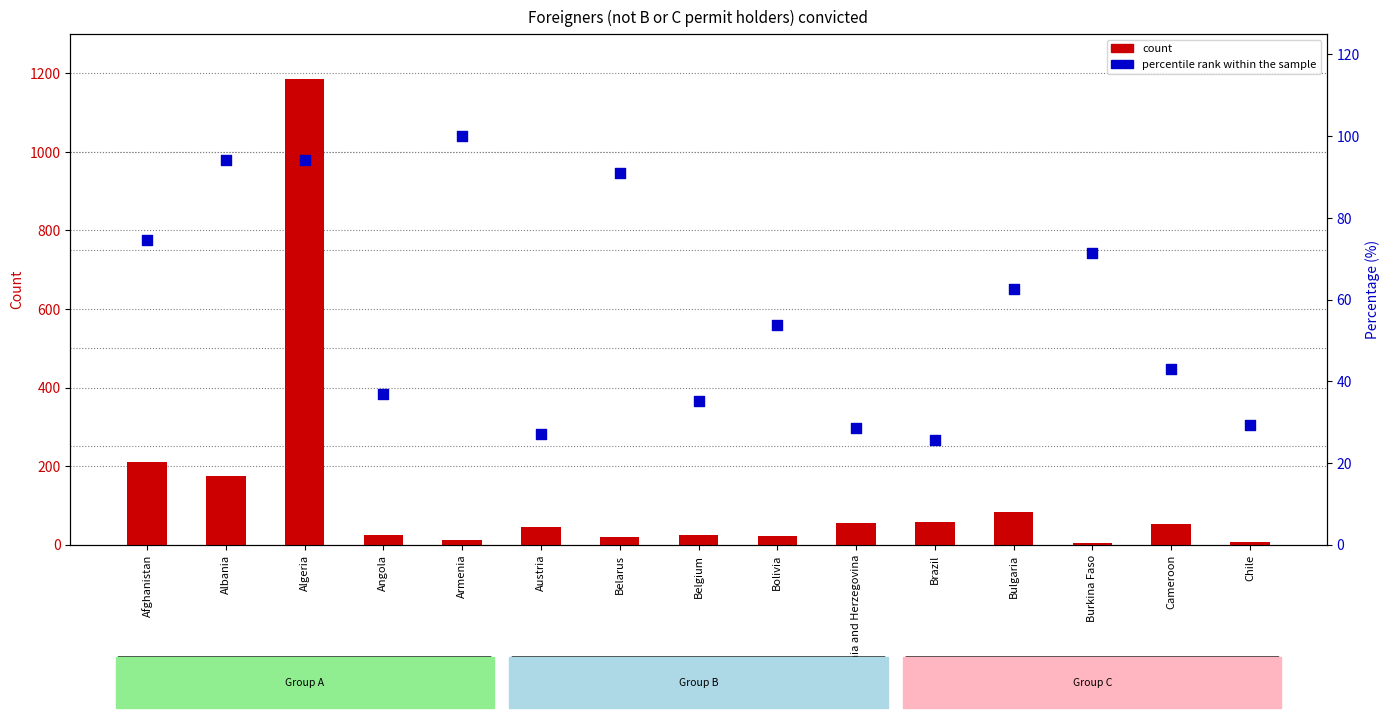

What is the total value across all series at Austria?

71.0